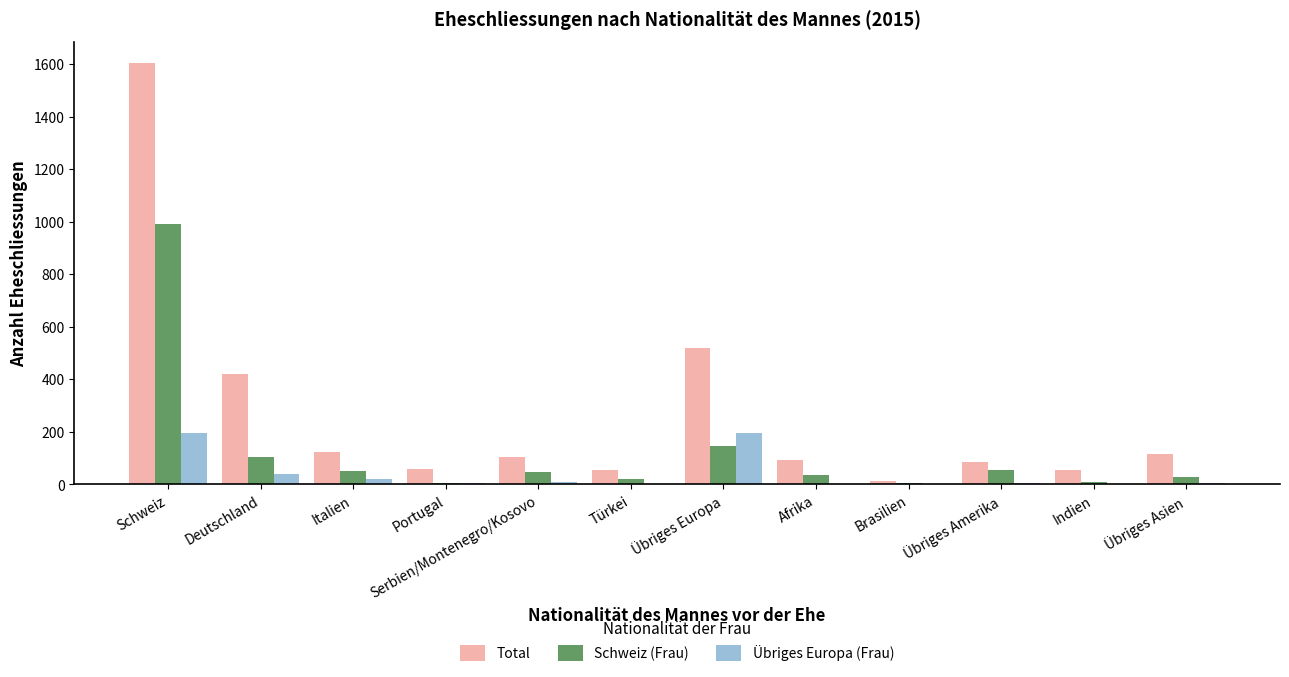

Are the bars horizontal?

No